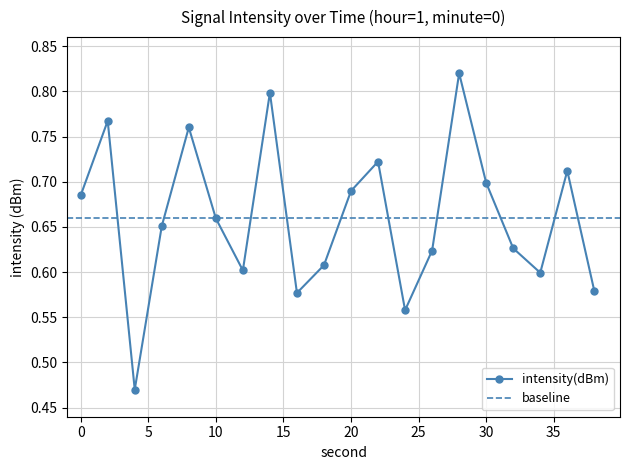

List the labels in order of value, smallest first.

4, 24, 16, 38, 34, 12, 18, 26, 32, 6, 10, 0, 20, 30, 36, 22, 8, 2, 14, 28